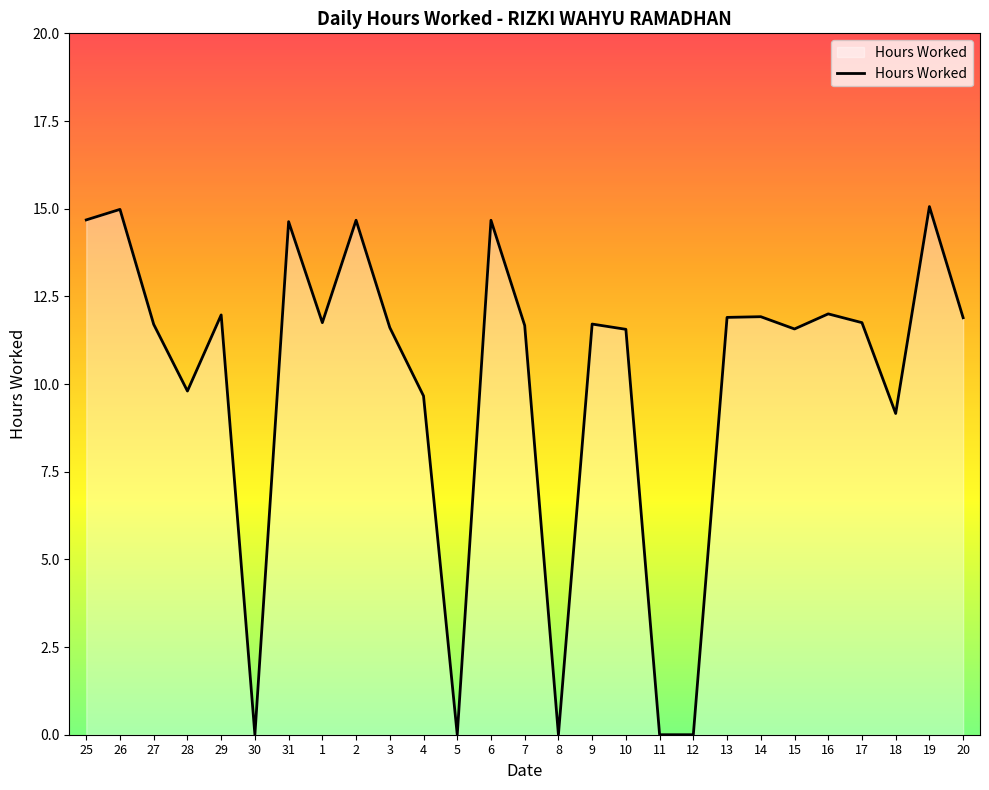

What is the greatest value displayed?

15.1